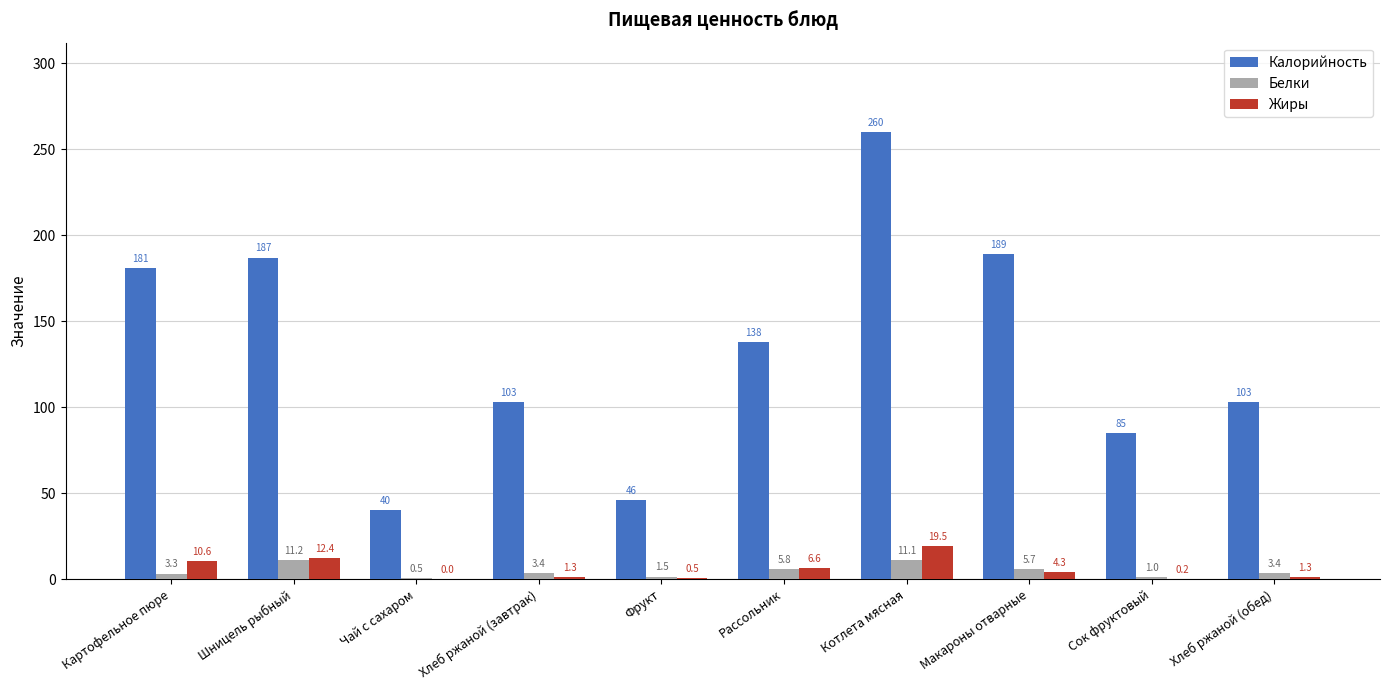

At which label does Калорийность first exceed 138?

Картофельное пюре